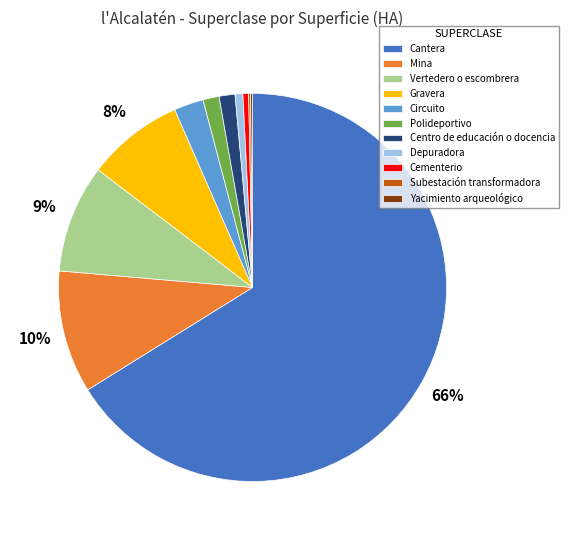

Is there a majority slice in this chart?

Yes